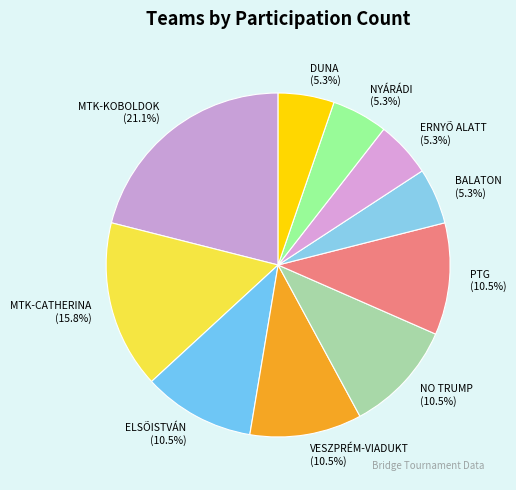

What is the largest slice in the pie chart?

MTK-KOBOLDOK